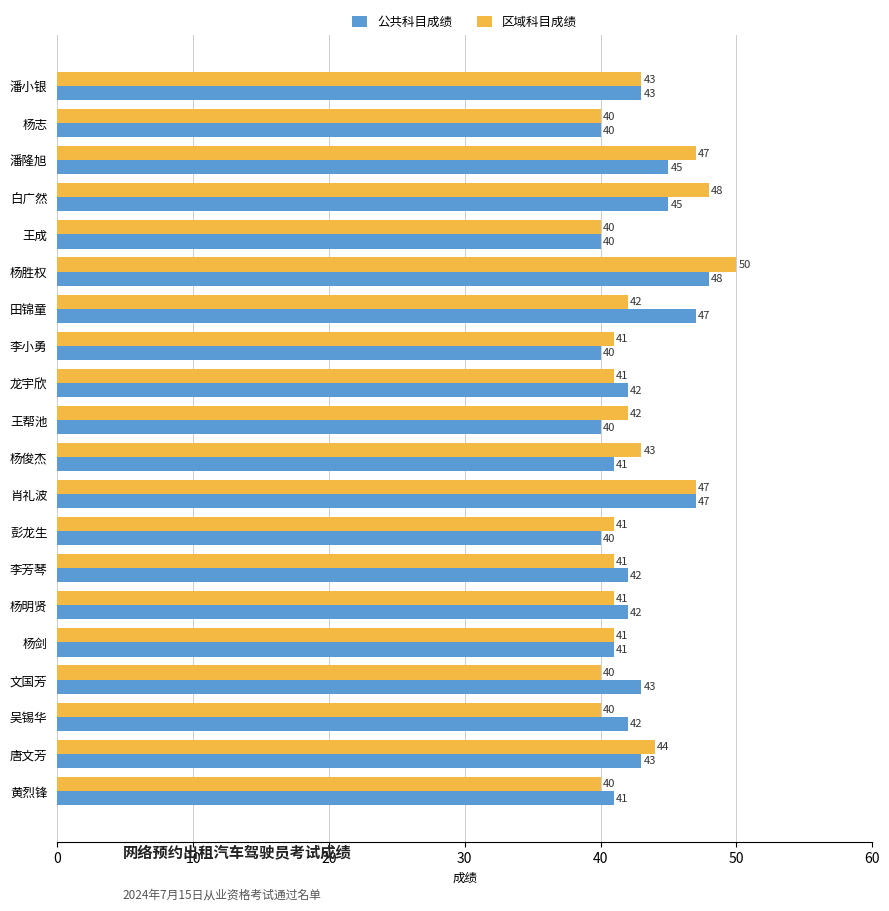

List the series in order of their peak value, highest first.

区域科目成绩, 公共科目成绩